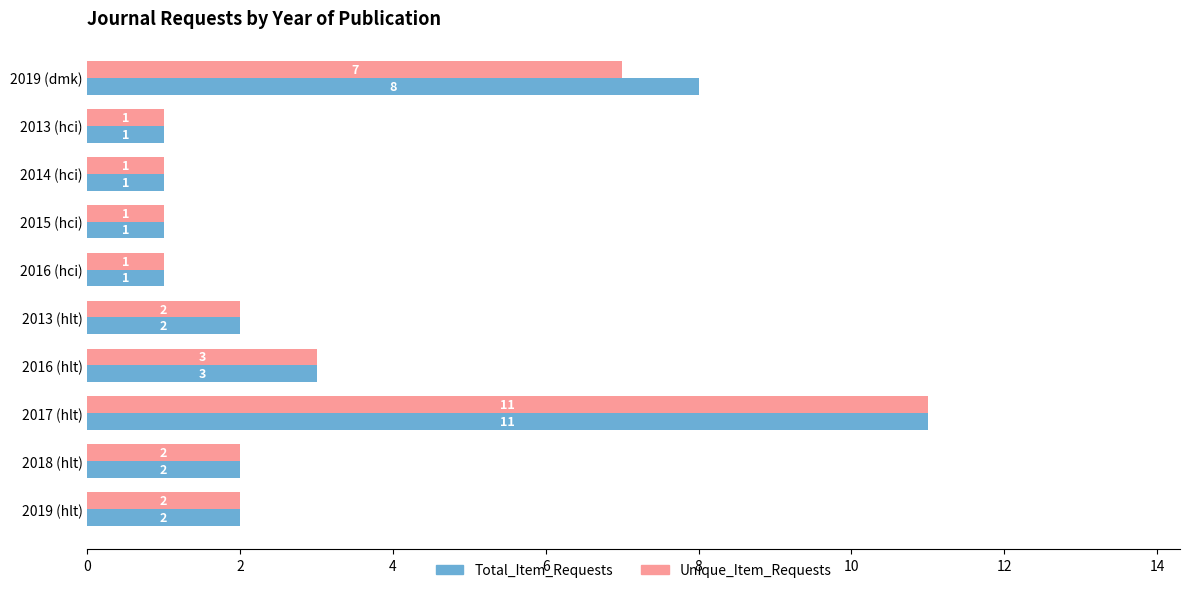

Which category has the highest value in the Unique_Item_Requests series?

2017 (hlt)